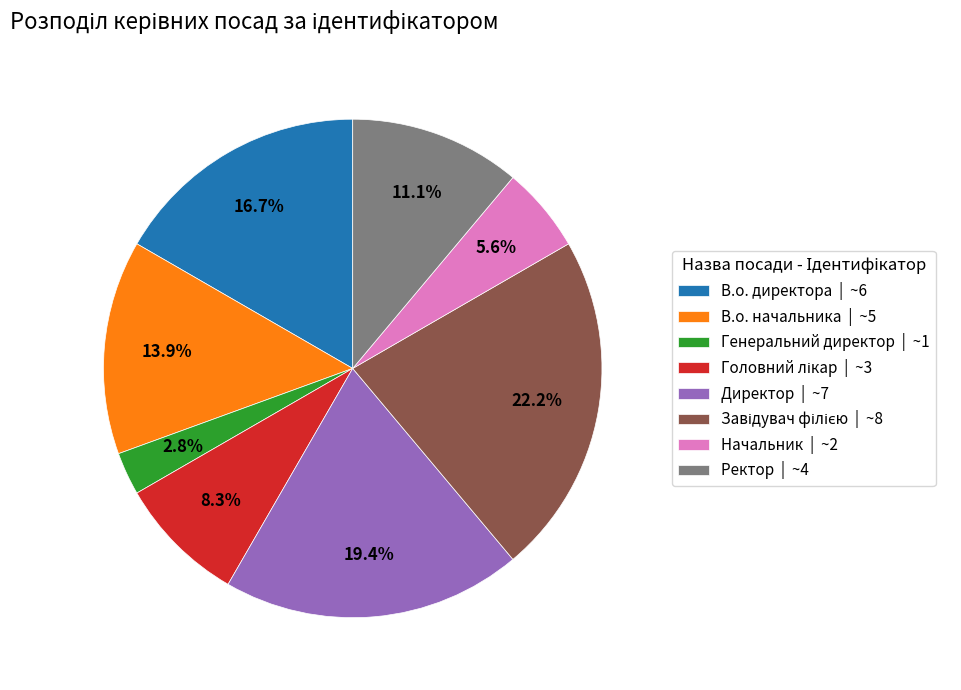

To the nearest percent, what portion does Генеральний директор represent?

3%